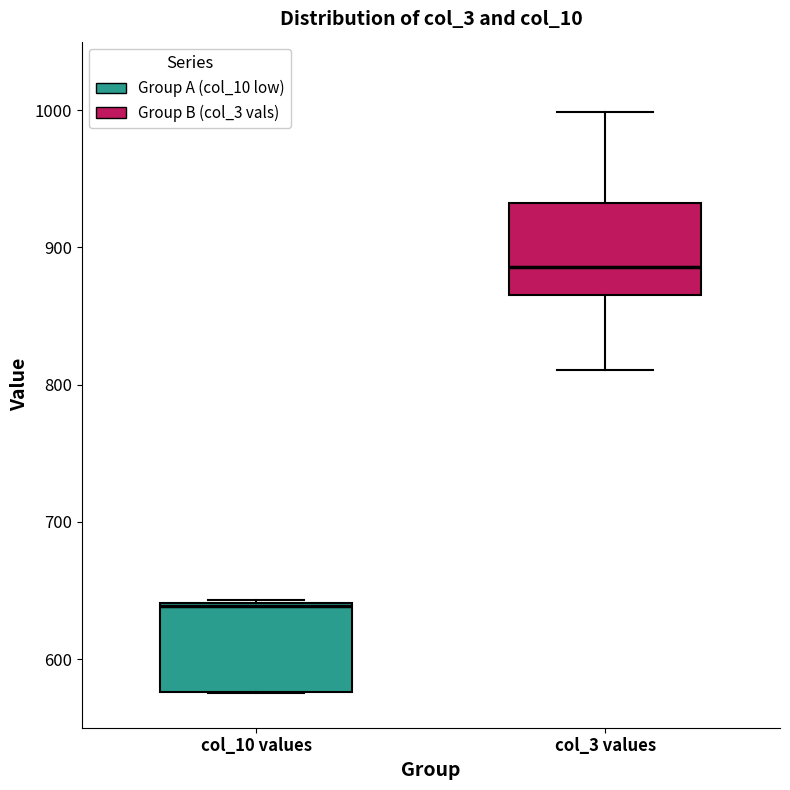

Where is the lower edge of the box for col_10 values on the y-axis? The values are not printed on the chart, so give them approximately, as read against the axis.

580